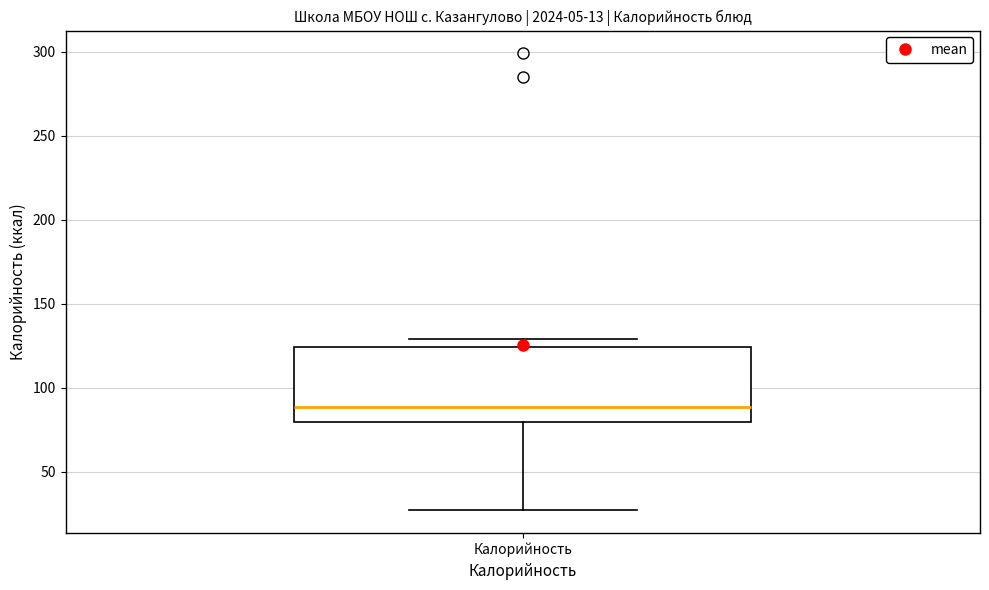

Transcribe this box plot: give where the median line is, the range the box spans, and where the two whiskers end, as read against the y-axis. The values are not printed on the chart, so give them approximately, as read against the axis.

median 90, box 80 to 125, whiskers 25 to 130